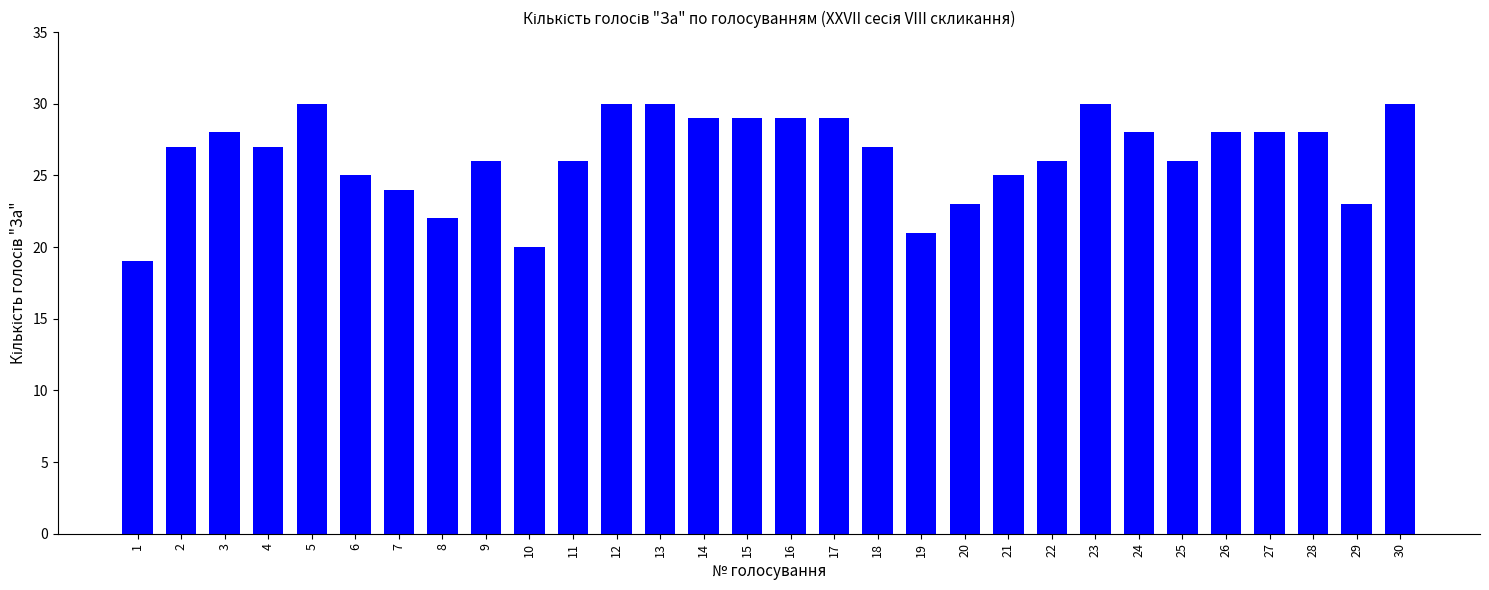

What is the difference between the values at 14 and 23?

1